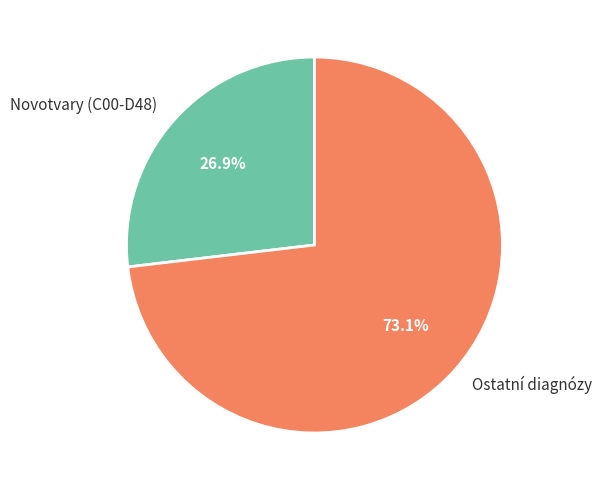

What percentage is NOT represented by Novotvary (C00-D48)?

73.1%